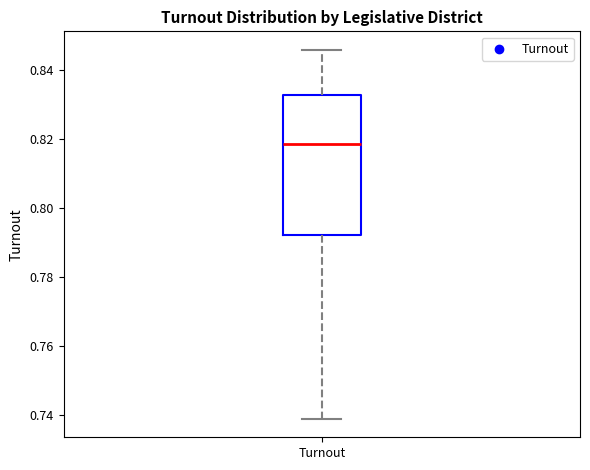

Read this box plot against the y-axis: the position of the median line, the range covered by the box, and the ends of both whiskers. The values are not printed on the chart, so give them approximately, as read against the axis.

median 0.818, box 0.792 to 0.832, whiskers 0.738 to 0.846